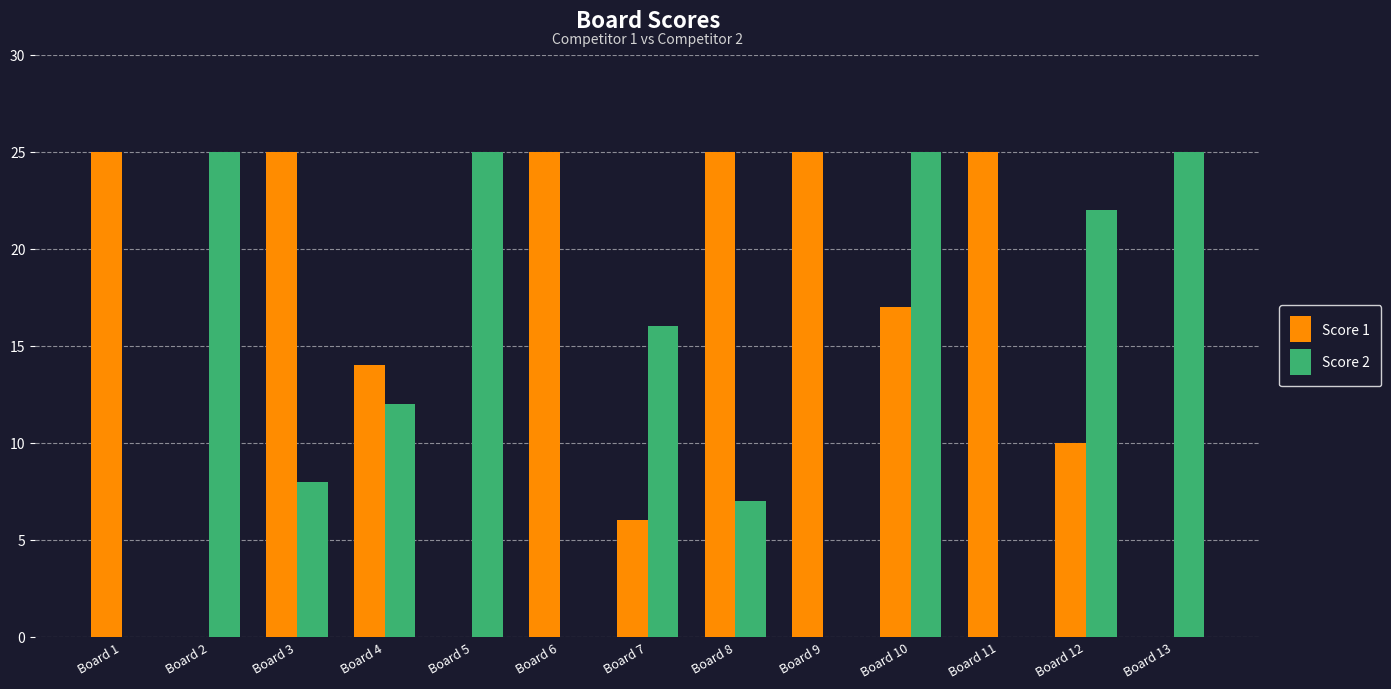

What is the highest value of the Score 1 series?

25